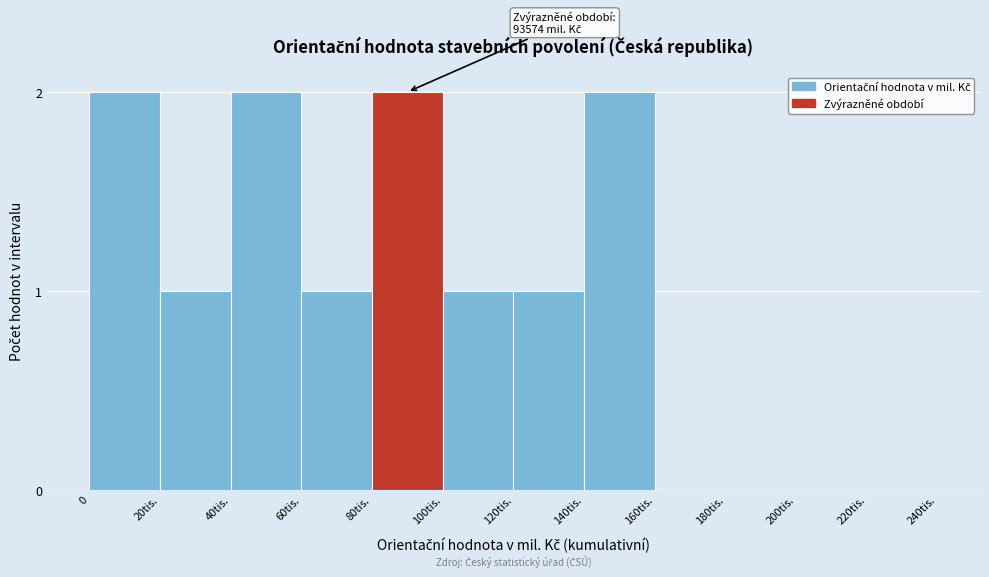

Reading right to left, list all the values displayed in this chart.

220tis.=0	200tis.=0	180tis.=0	160tis.=0	140tis.=2	120tis.=1	100tis.=1	80tis.=2	60tis.=1	40tis.=2	20tis.=1	0=2